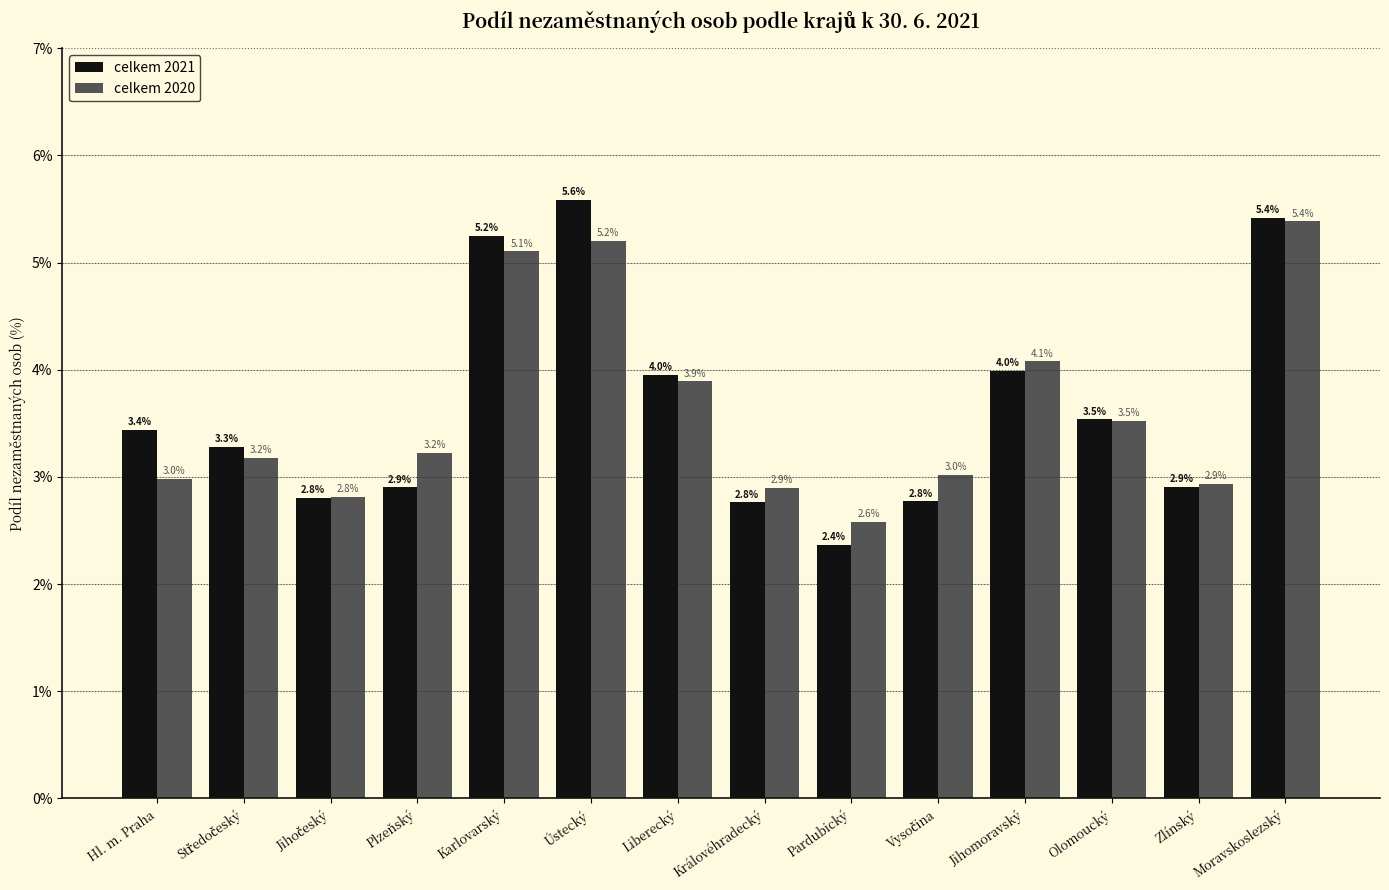

What is the greatest value displayed?

5.6